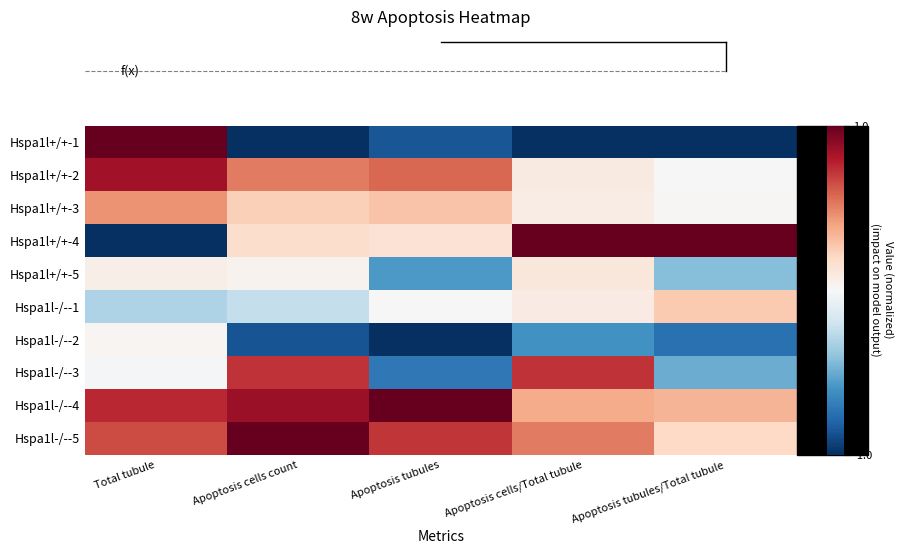

Which series has the largest range (max minus min)?

row_0